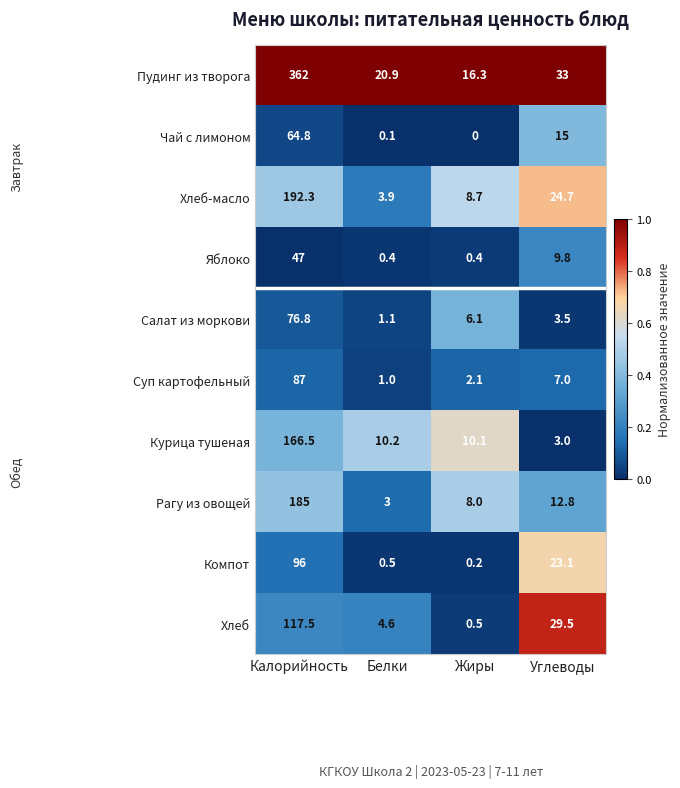

Which series has the largest range (max minus min)?

Пудинг из творога